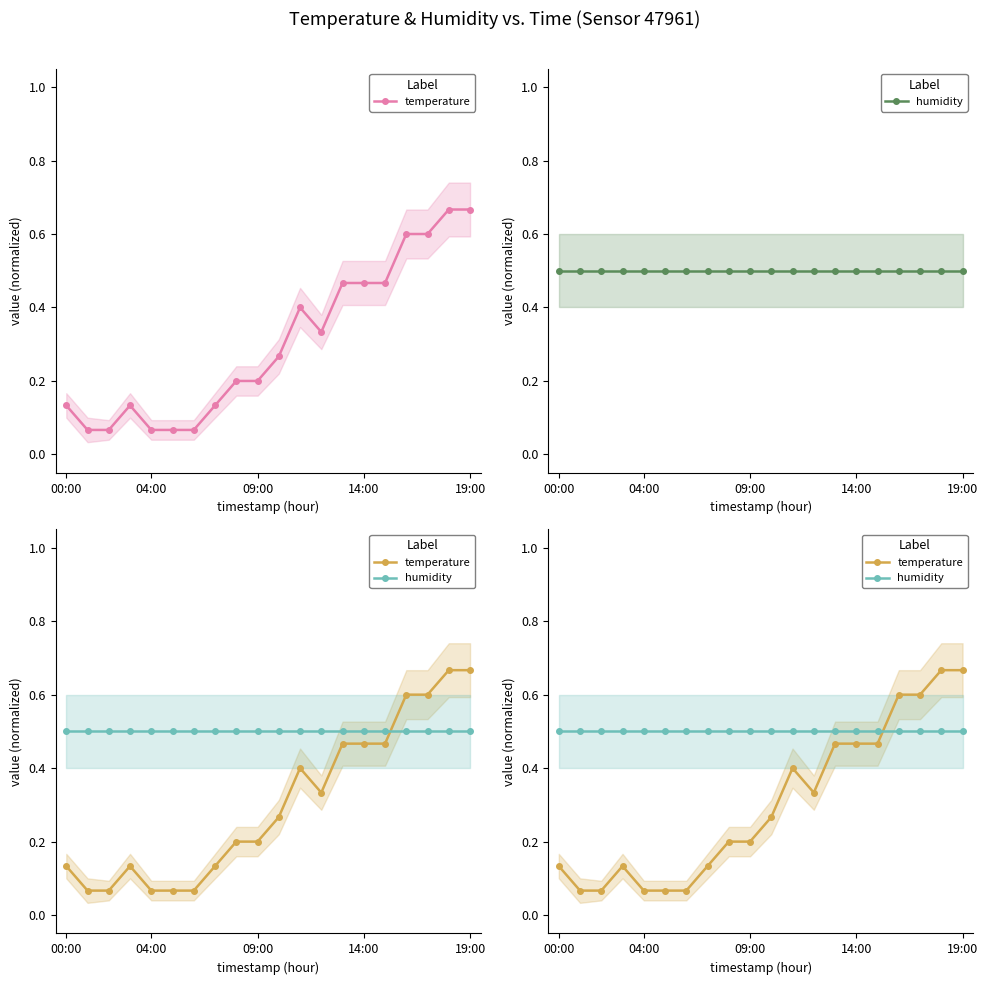

How many interior local valleys does the temperature series have?

1